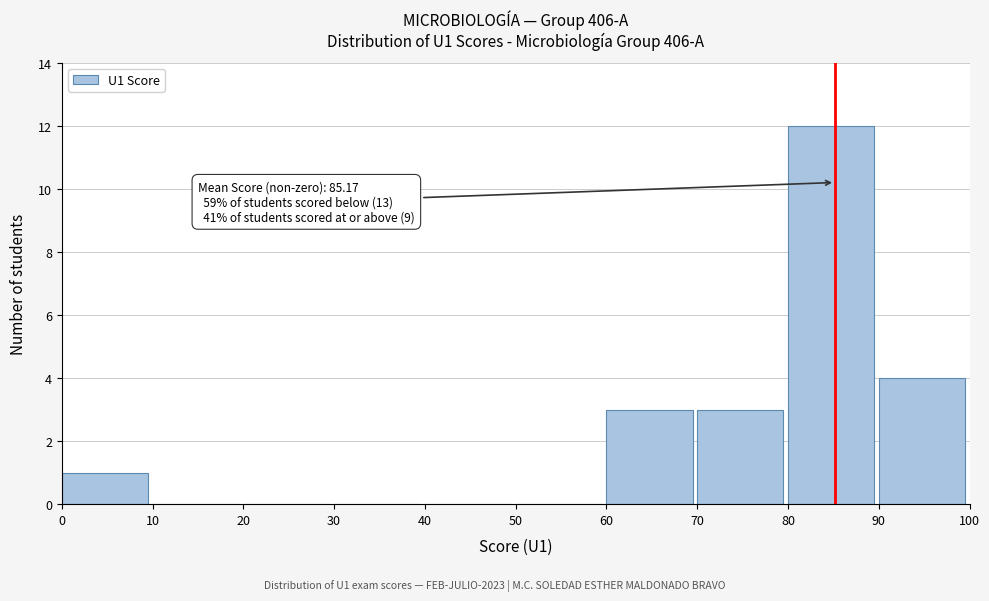

Which range on the x-axis has the tallest bar?

80 to 90